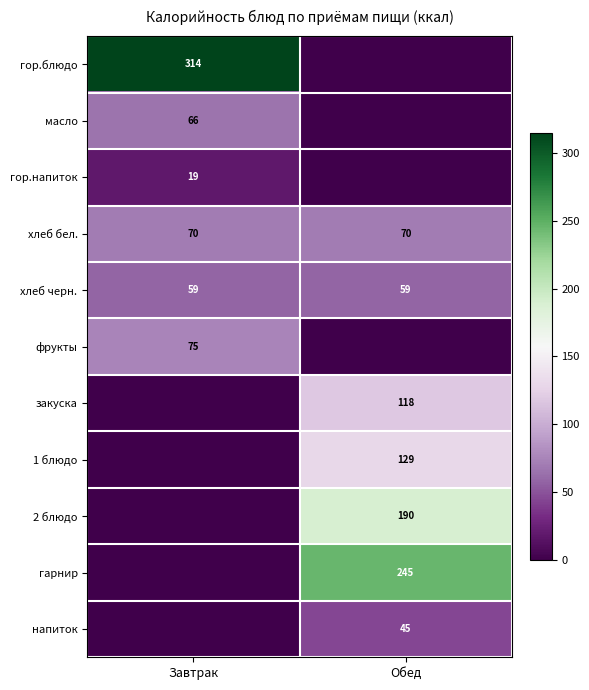

At which category is the sum across all series the highest?

Обед